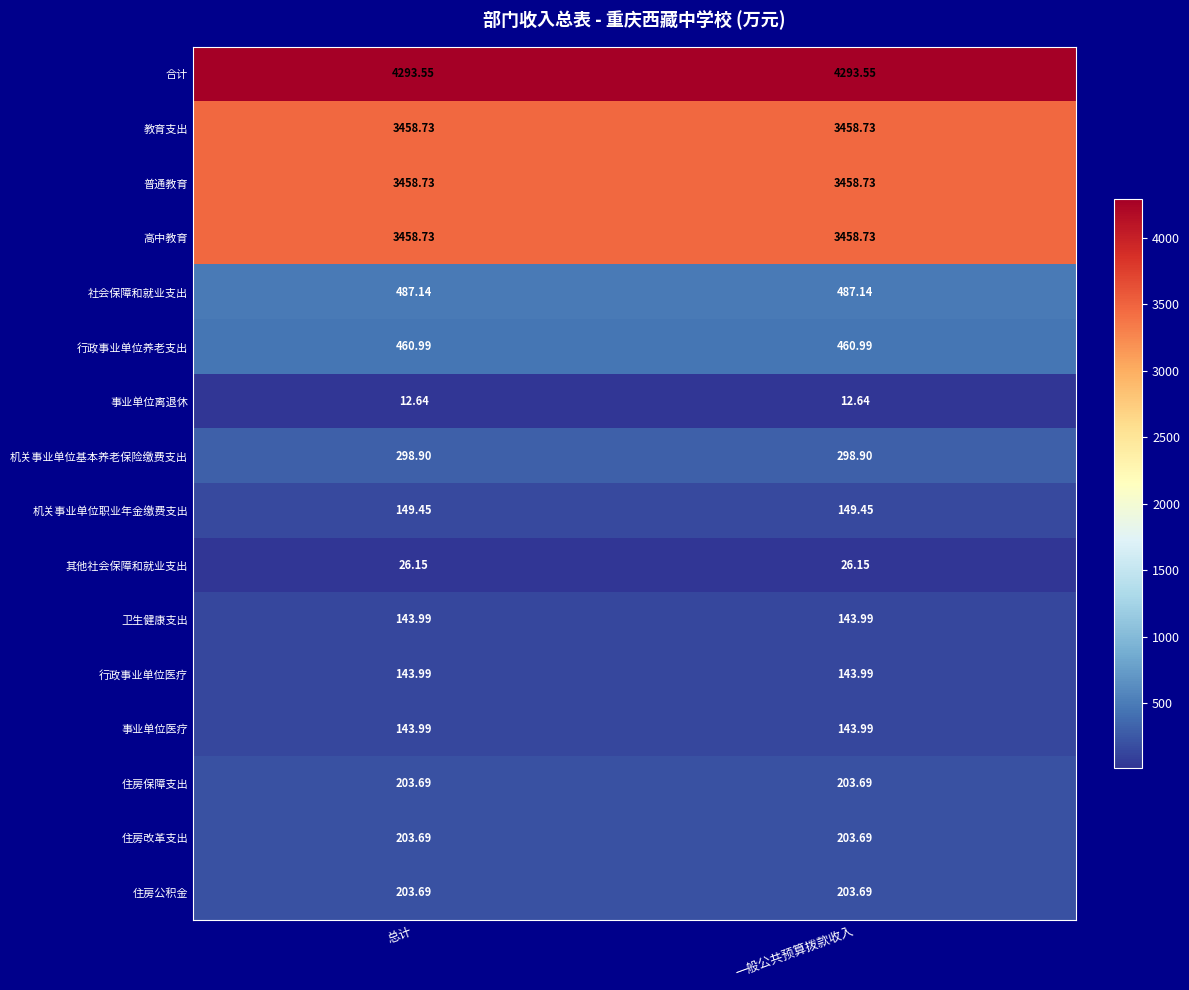

Rank the series at 总计 from highest to lowest value.

合计, 教育支出, 普通教育, 高中教育, 社会保障和就业支出, 行政事业单位养老支出, 机关事业单位基本养老保险缴费支出, 住房保障支出, 住房改革支出, 住房公积金, 机关事业单位职业年金缴费支出, 卫生健康支出, 行政事业单位医疗, 事业单位医疗, 其他社会保障和就业支出, 事业单位离退休